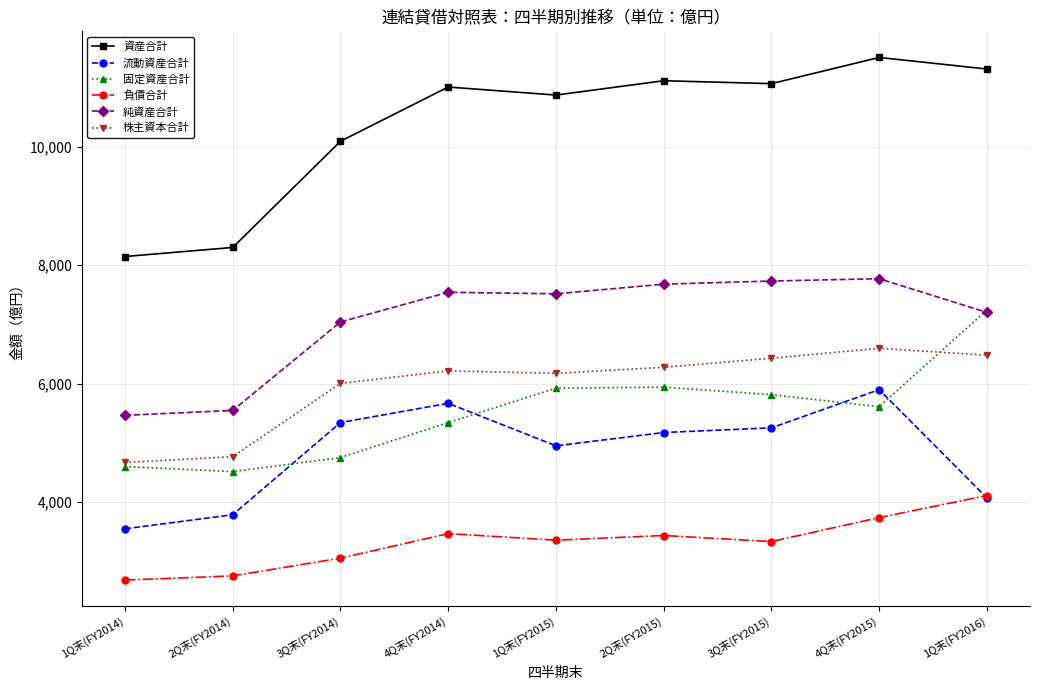

What is the highest value of the 固定資産合計 series?

7240